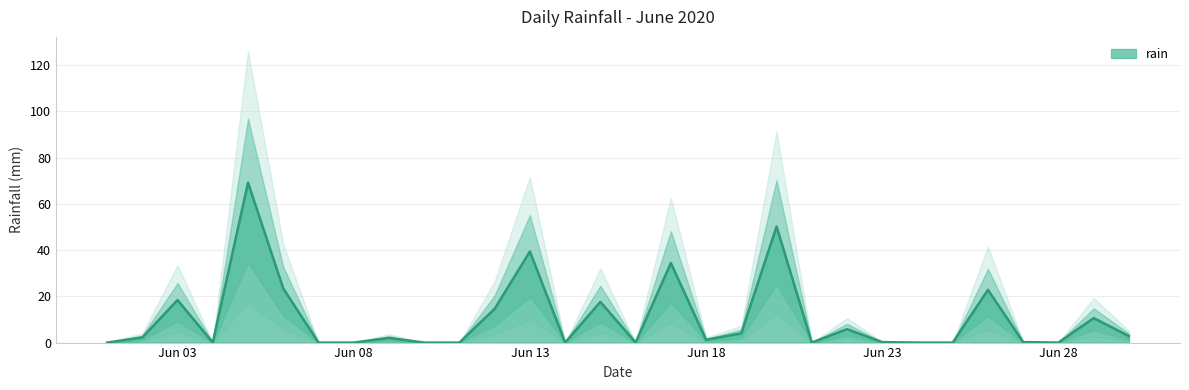

What is the maximum value for rain?

69.2